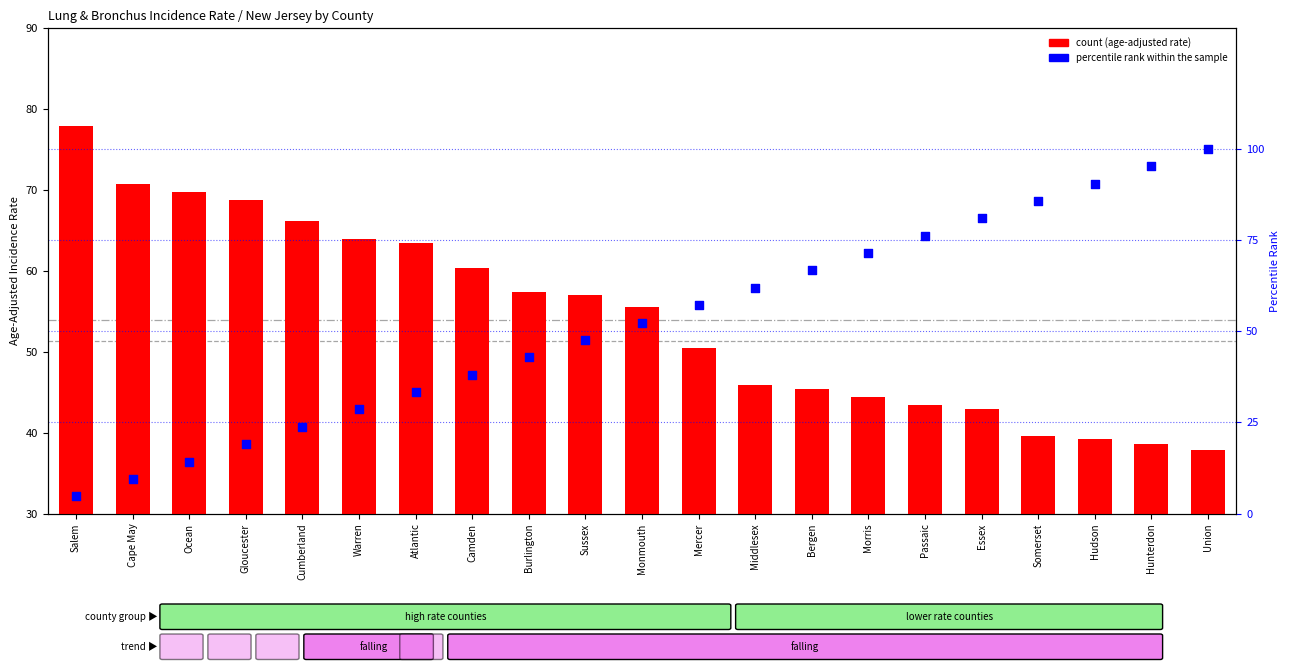

Is the value of count at Cumberland greater than the value of percentile rank within the sample at Camden?

Yes